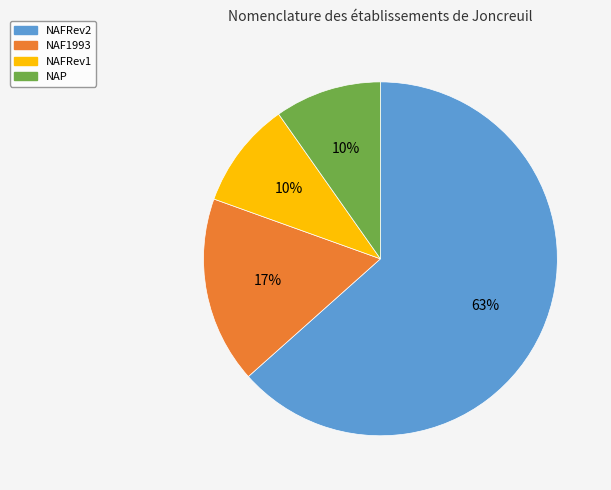

Count the number of slices in the pie.

4